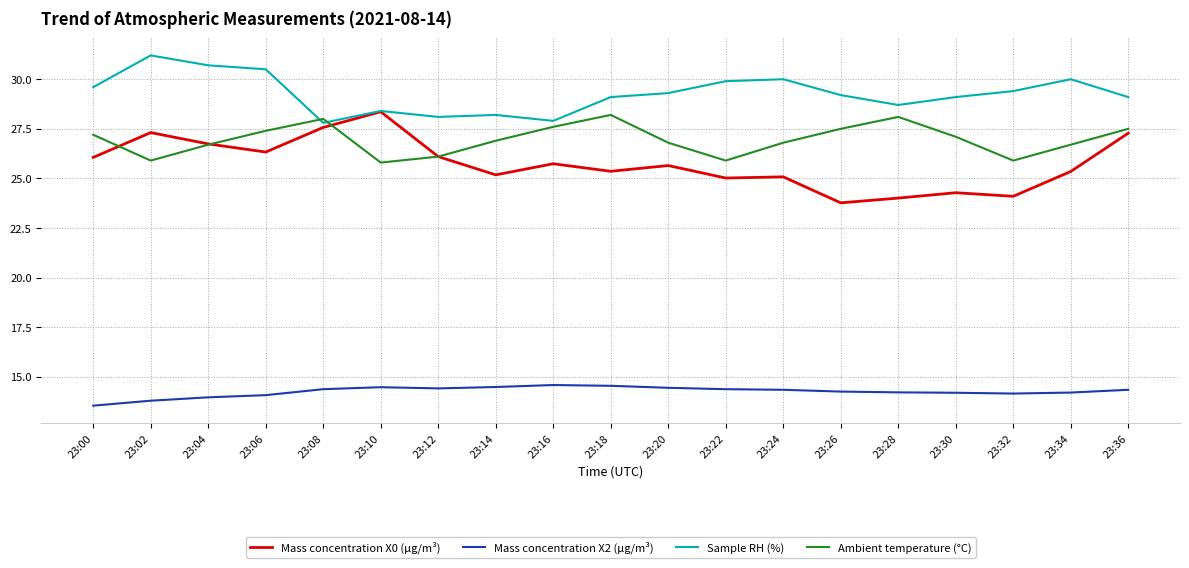

True or false: Mass concentration X0 (μg/m³) and Mass concentration X2 (μg/m³) cross at least once.

False